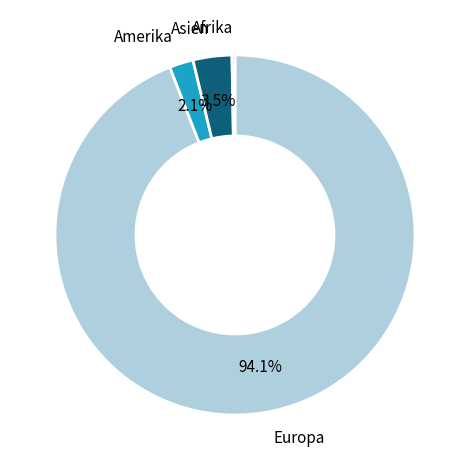

How many slices are in this pie chart?

4